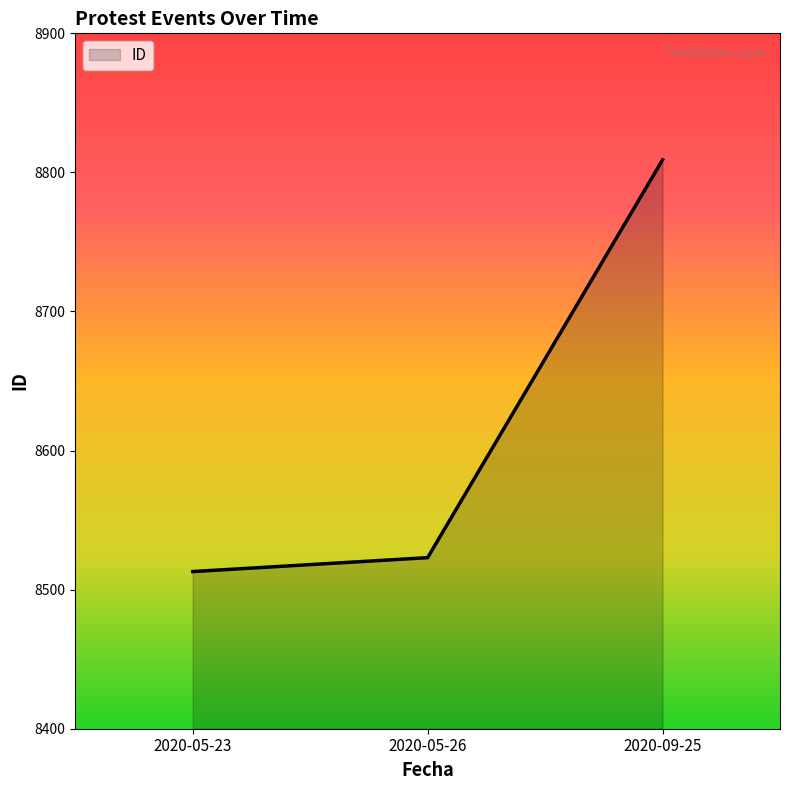

How many values are below 8523?

1